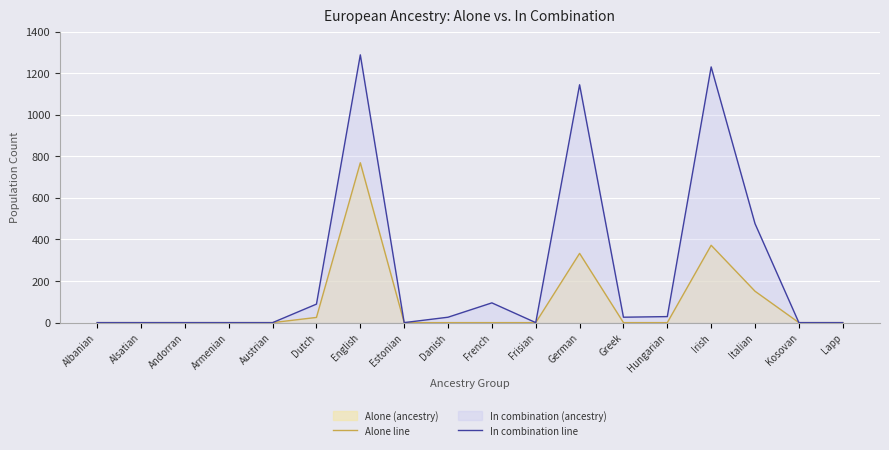

Reading left to right, what are all the values shown in this chart?

Alone line: 0	0	0	0	0	25	769	0	0	0	0	333	0	0	372	151	0	0
In combination line: 0	0	0	0	0	89	1288	0	26	95	0	1144	26	29	1230	476	0	0